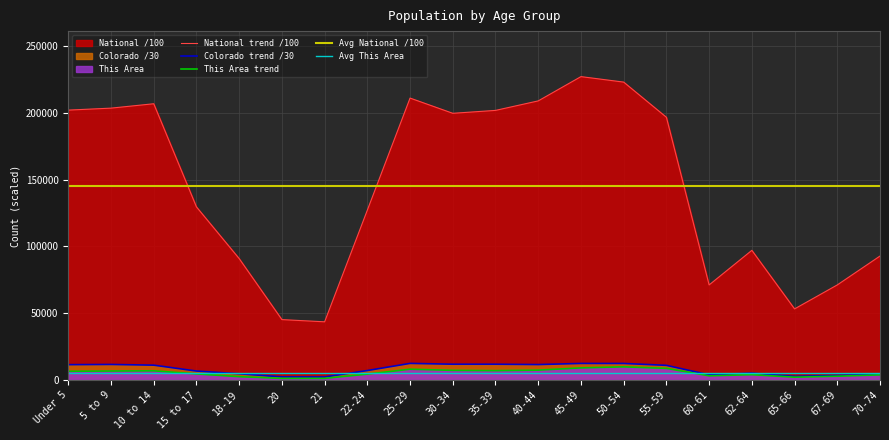

Which has a higher value, 45-49 or 35-39?

45-49